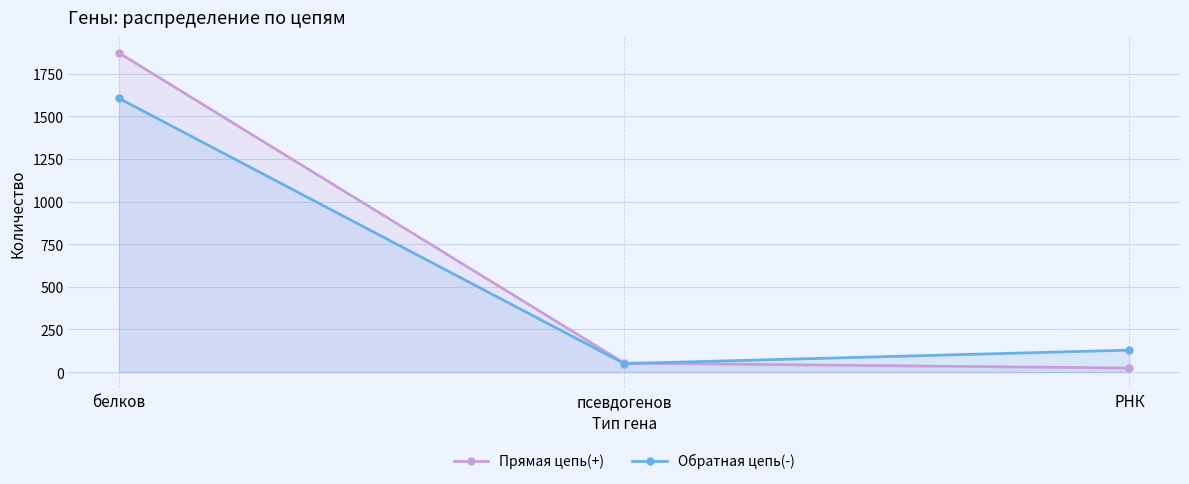

List the labels in order of Прямая цепь(+) value, largest first.

белков, псевдогенов, РНК